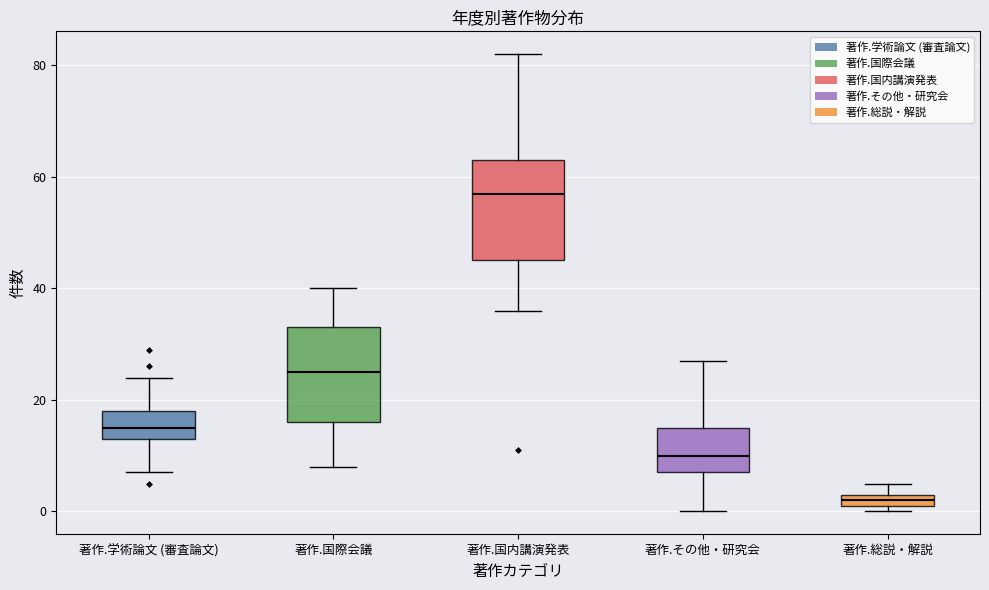

Which box has the highest median line?

著作.国内講演発表